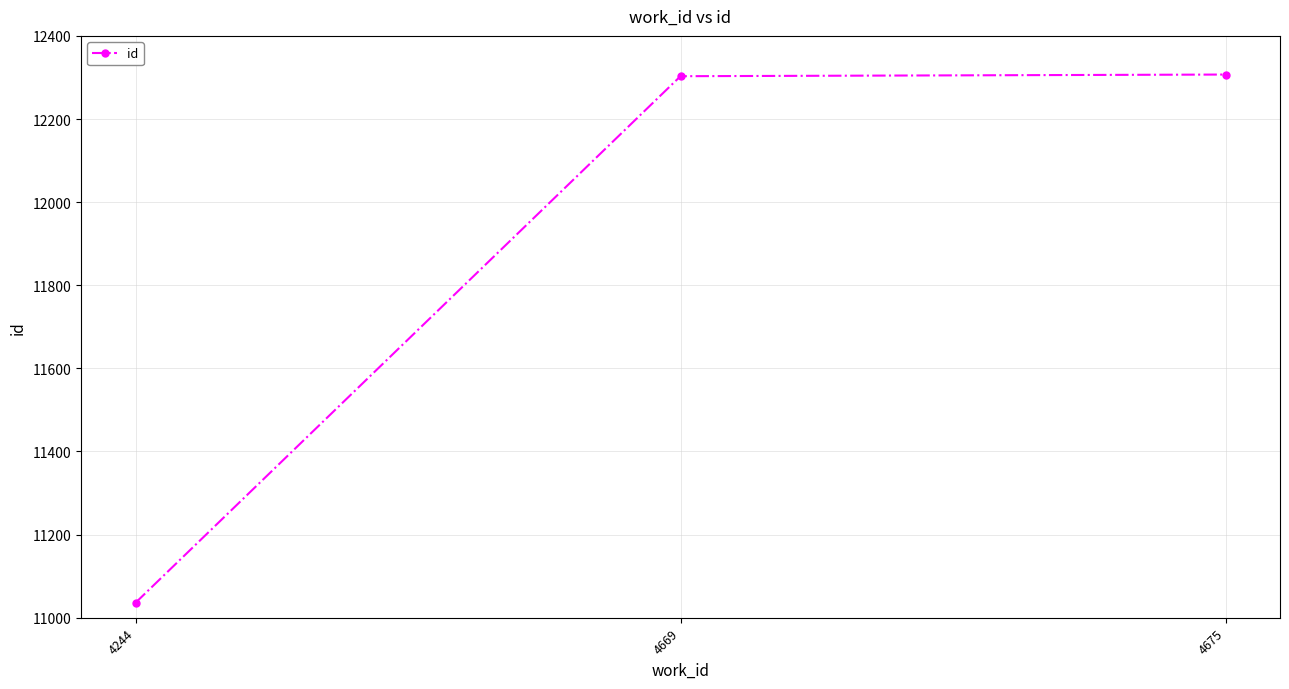

The value at 4675 is 12307. True or false?

True